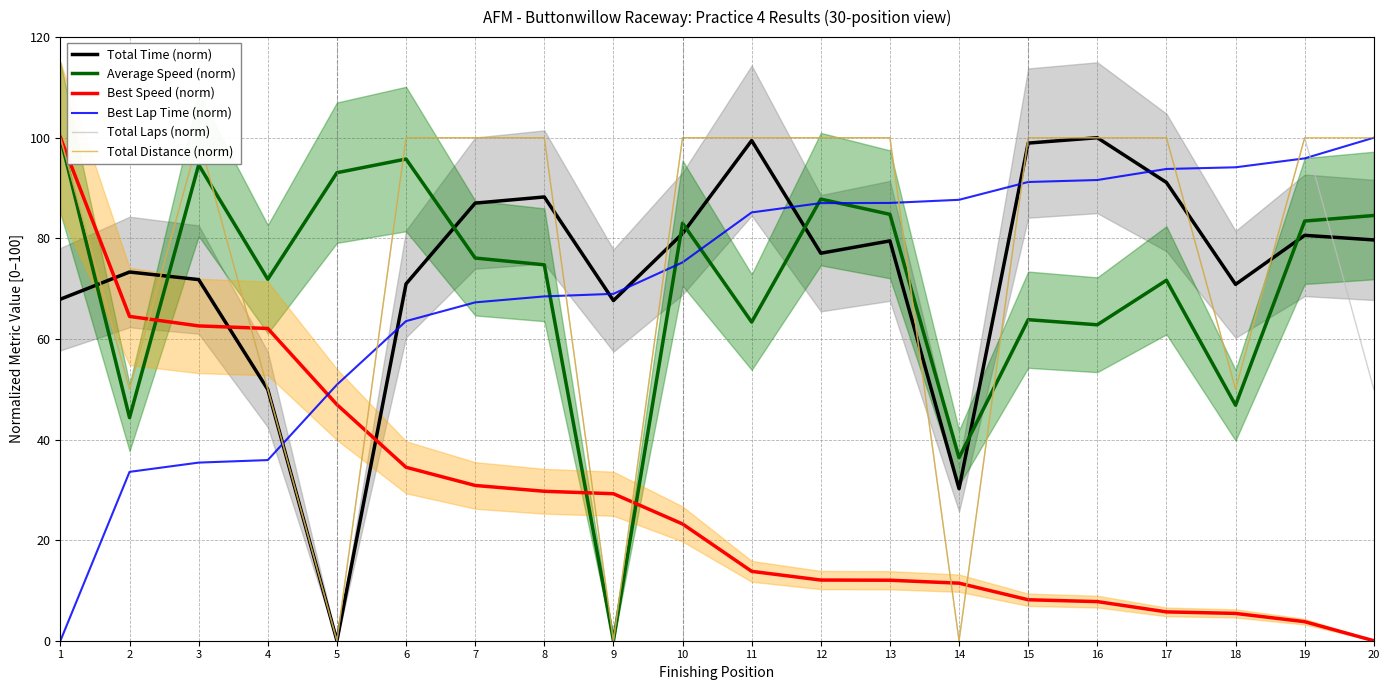

What are all the series names shown in the legend?

Total Time (norm), Average Speed (norm), Best Speed (norm), Best Lap Time (norm), Total Laps (norm), Total Distance (norm)